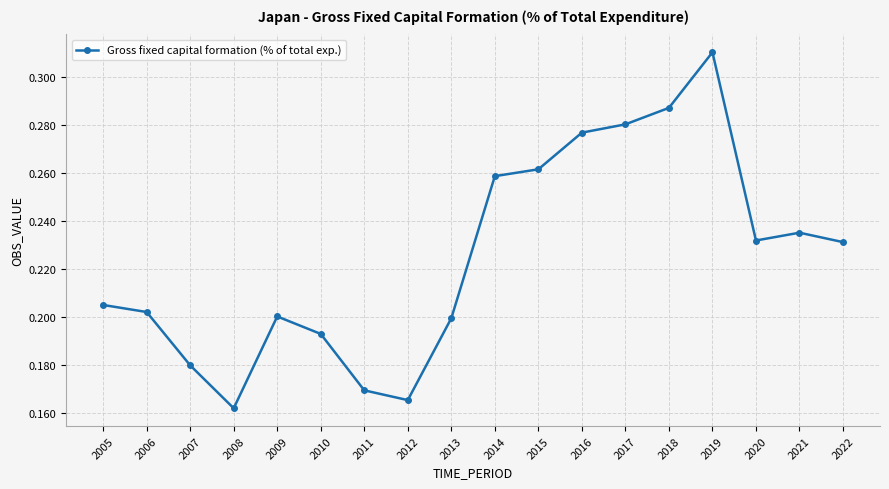

Which label corresponds to the smallest value in the chart?

2008